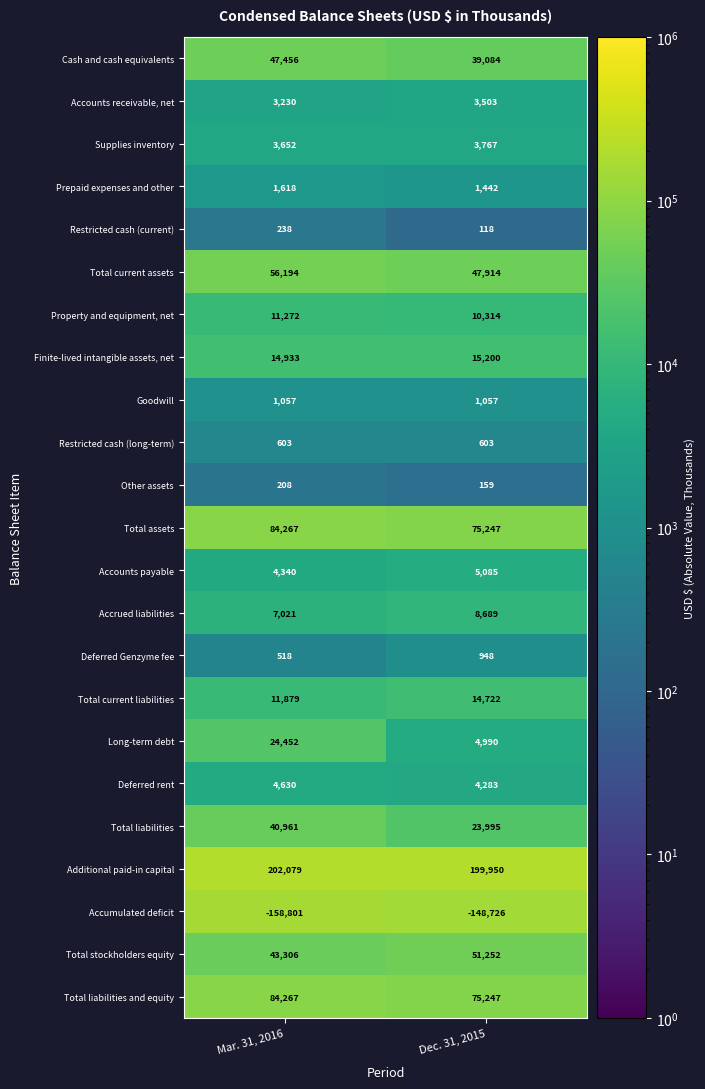

What is the approximate value of Property and equipment, net at Dec. 31, 2015?

10314